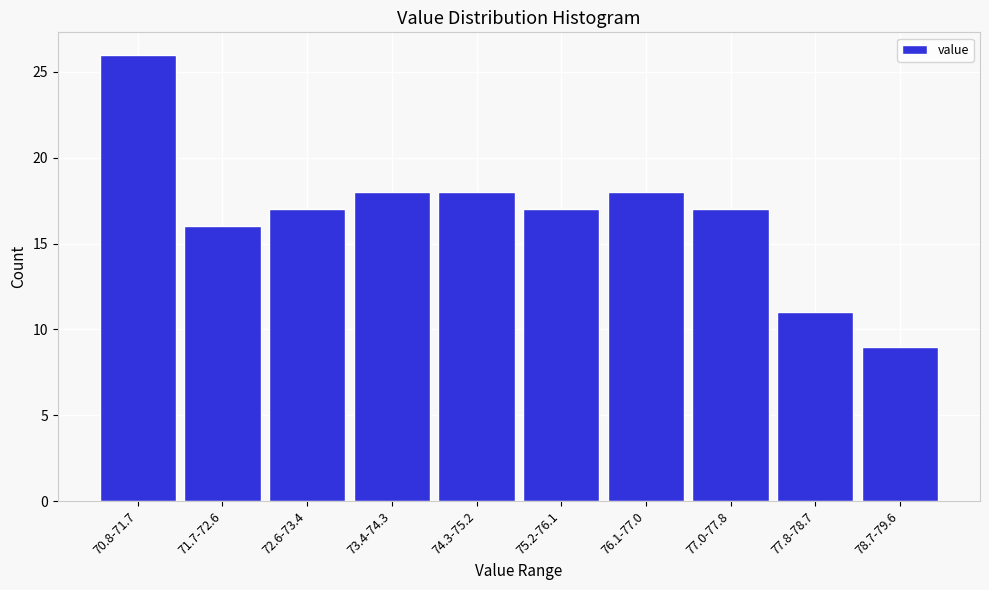

Reading left to right, transcribe all the data shown in this chart.

26	16	17	18	18	17	18	17	11	9